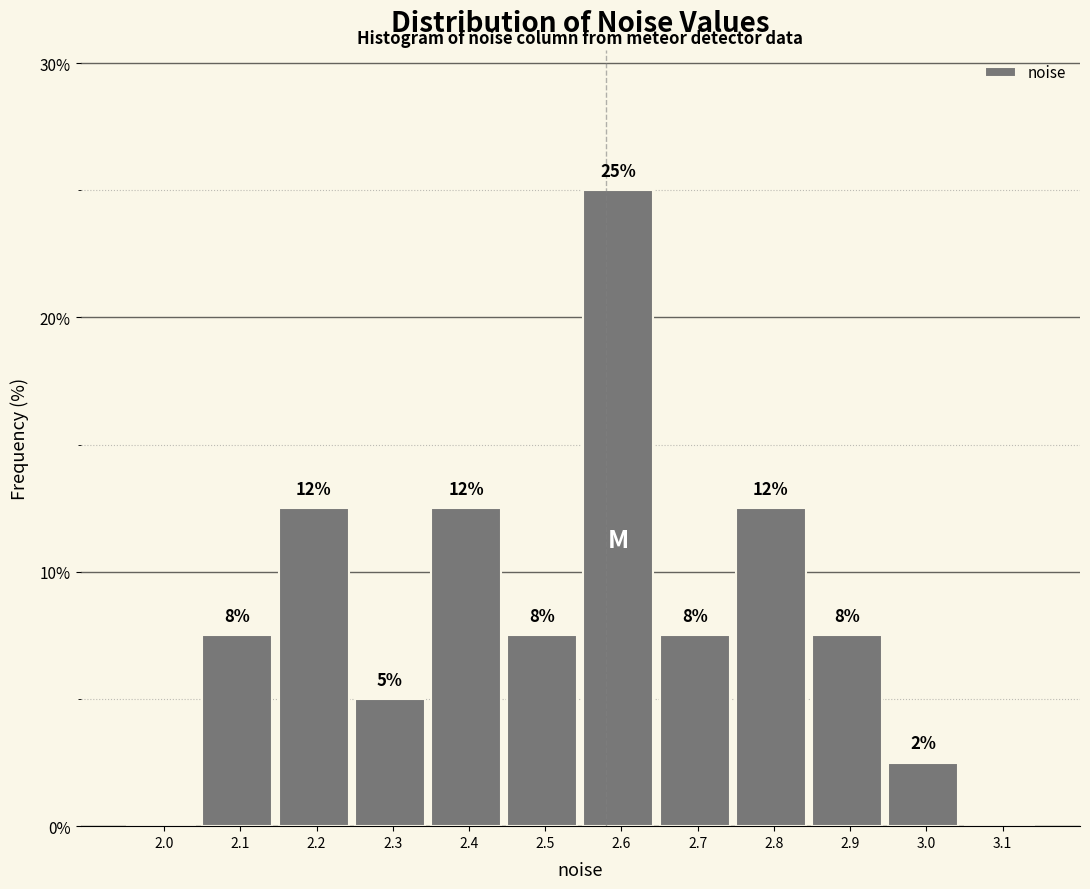

Are the bars horizontal?

No